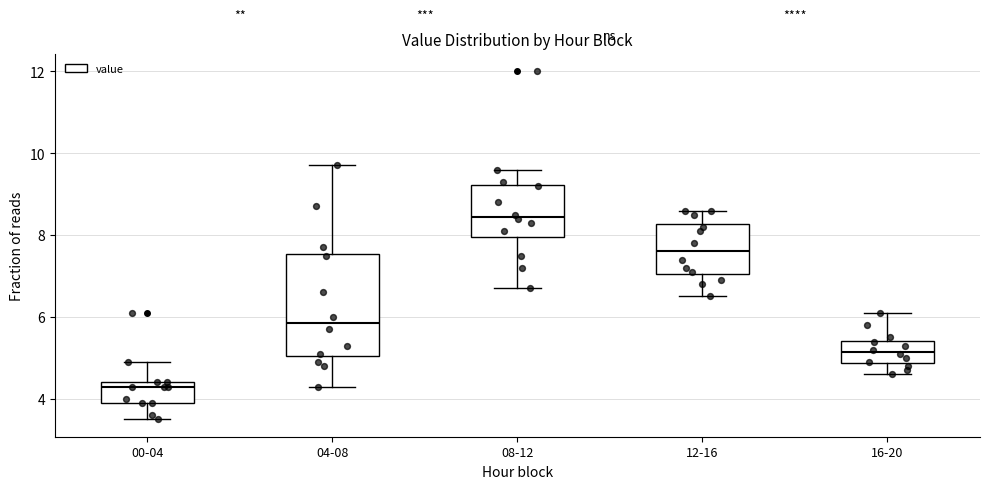

Reading left to right, transcribe this box plot: for each box, give where its median line is, the range the box spans, and where its two whiskers end, as read against the y-axis. The values are not printed on the chart, so give them approximately, as read against the axis.

00-04: median 4.4 (just below the box's upper edge), box 4.0 to 4.4, whiskers 3.6 to 5.0
04-08: median 5.8, box 5.0 to 7.6, whiskers 4.4 to 9.8
08-12: median 8.4, box 8.0 to 9.2, whiskers 6.8 to 9.6
12-16: median 7.6, box 7.0 to 8.2, whiskers 6.6 to 8.6
16-20: median 5.2, box 4.8 to 5.4, whiskers 4.6 to 6.2